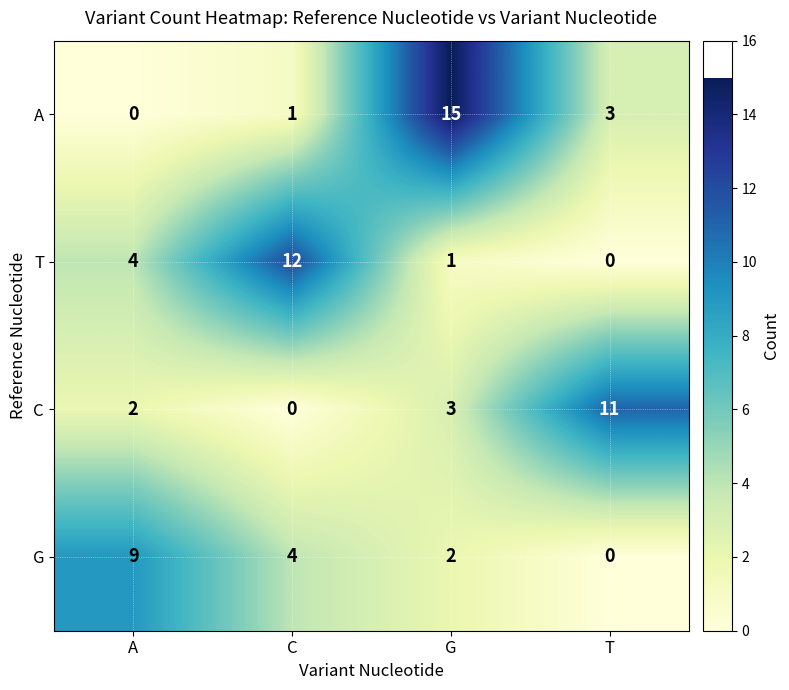

How many positive values does the T series have?

3